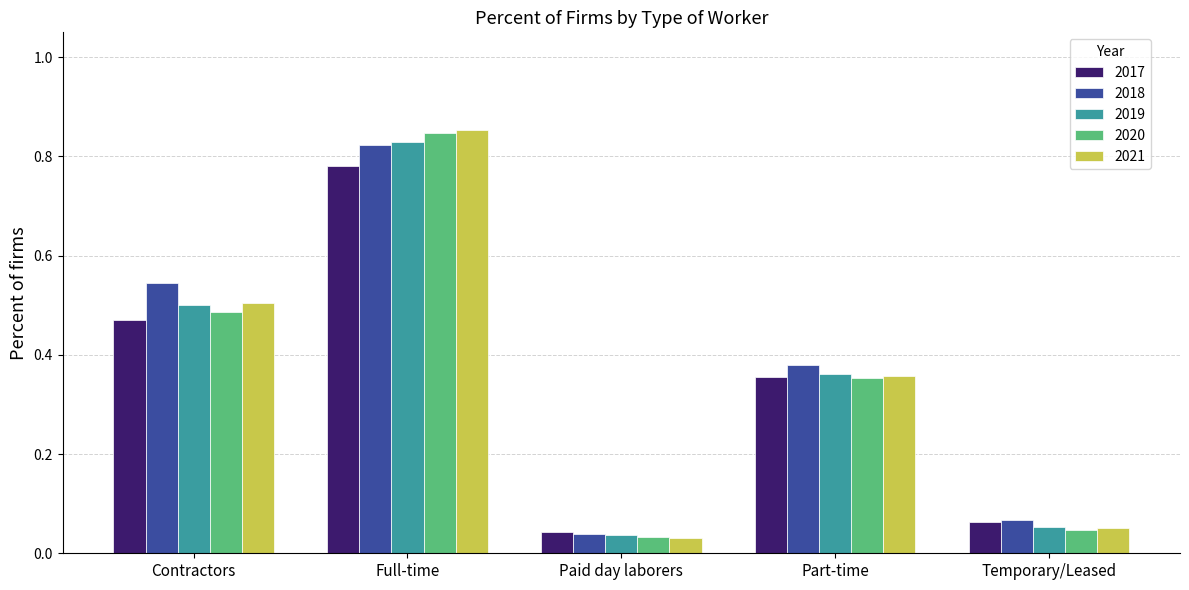

Is the value of 2021 at Full-time greater than the value of 2020 at Paid day laborers?

Yes